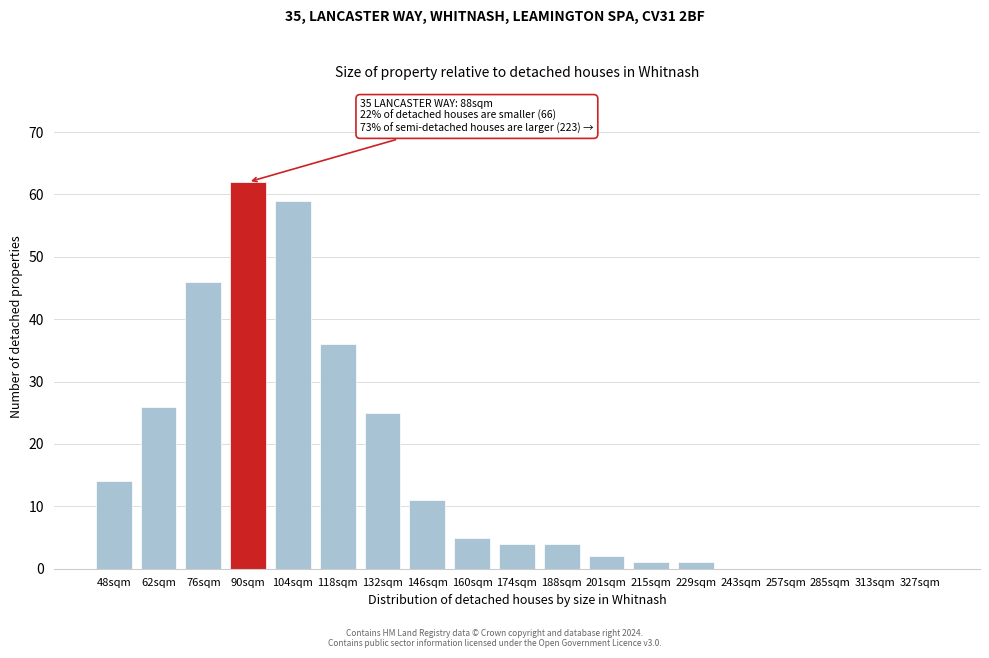

Reading left to right, extract all data points from this chart.

48sqm=14	62sqm=26	76sqm=46	90sqm=62	104sqm=59	118sqm=36	132sqm=25	146sqm=11	160sqm=5	174sqm=4	188sqm=4	201sqm=2	215sqm=1	229sqm=1	243sqm=0	257sqm=0	285sqm=0	313sqm=0	327sqm=0